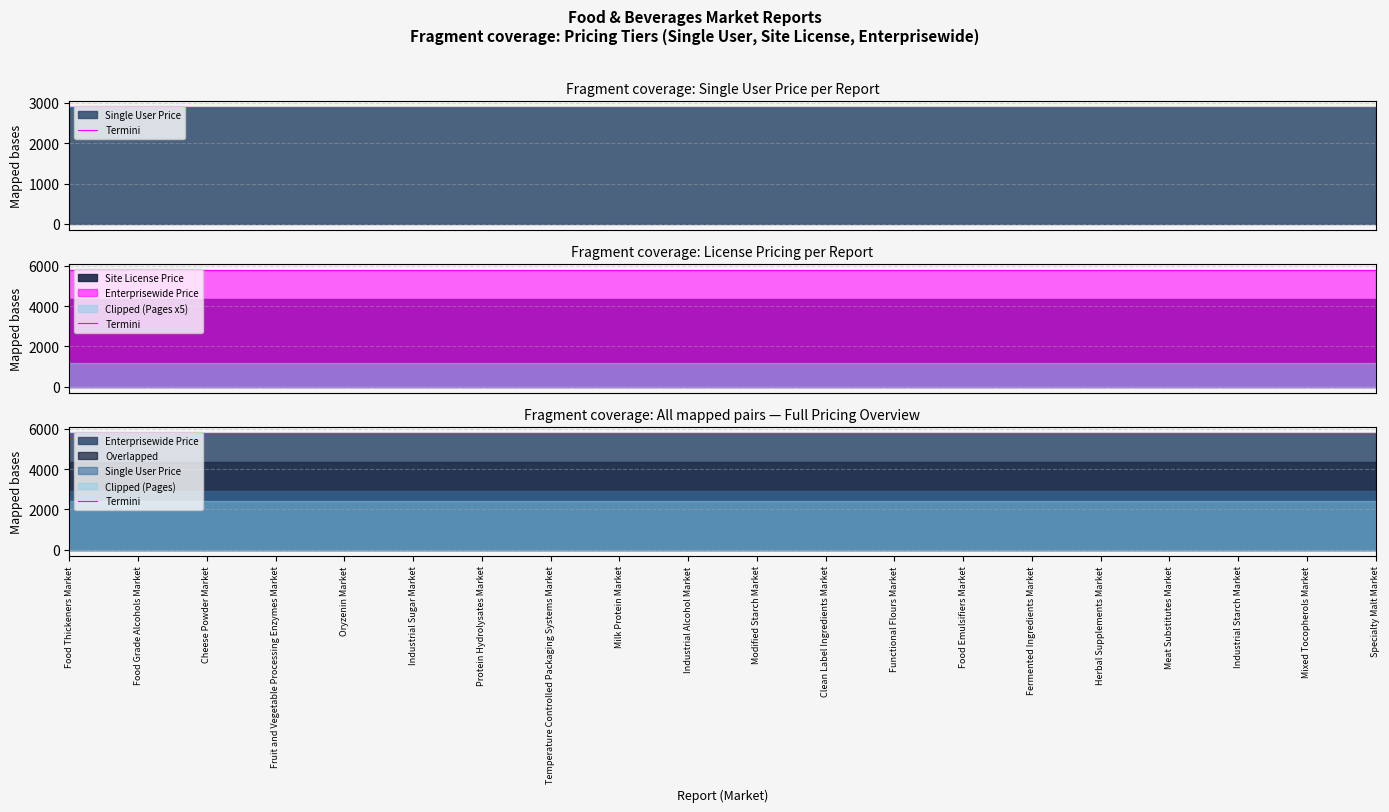

Which category has the lowest value in the Single User Price series?

Food Thickeners Market